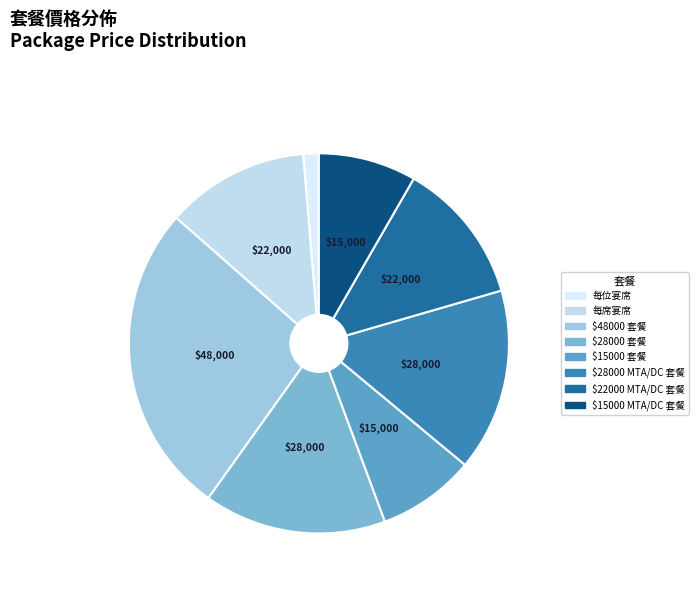

What is the change in value from 每席宴席 to $28000 MTA/DC 套餐?

+6000